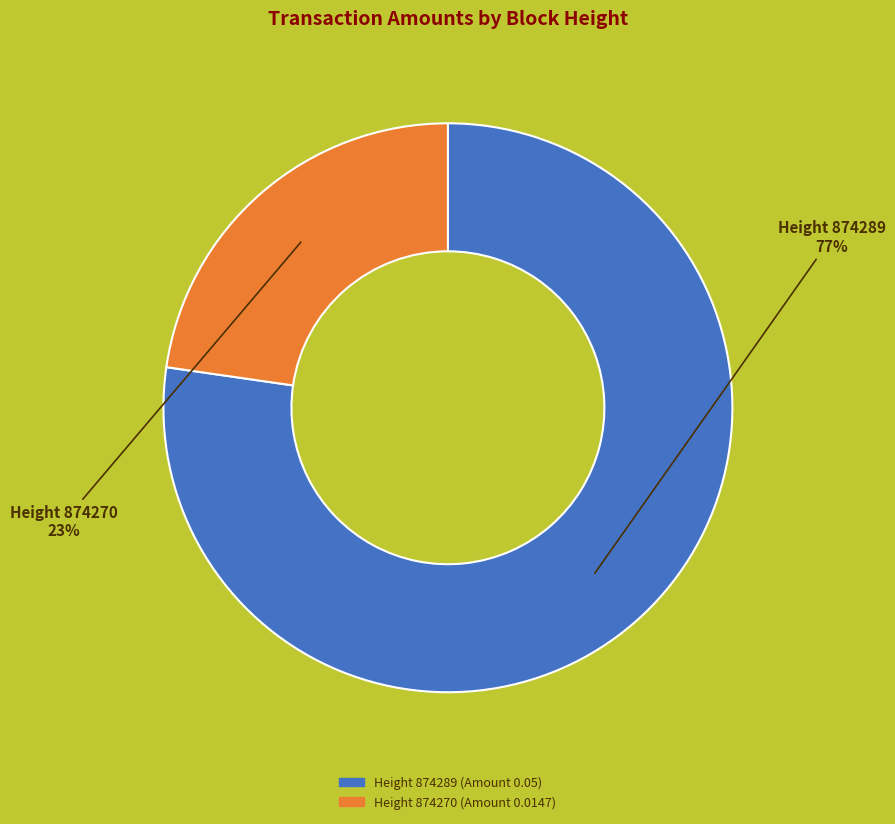

To the nearest percent, what is the average slice percentage?

50%